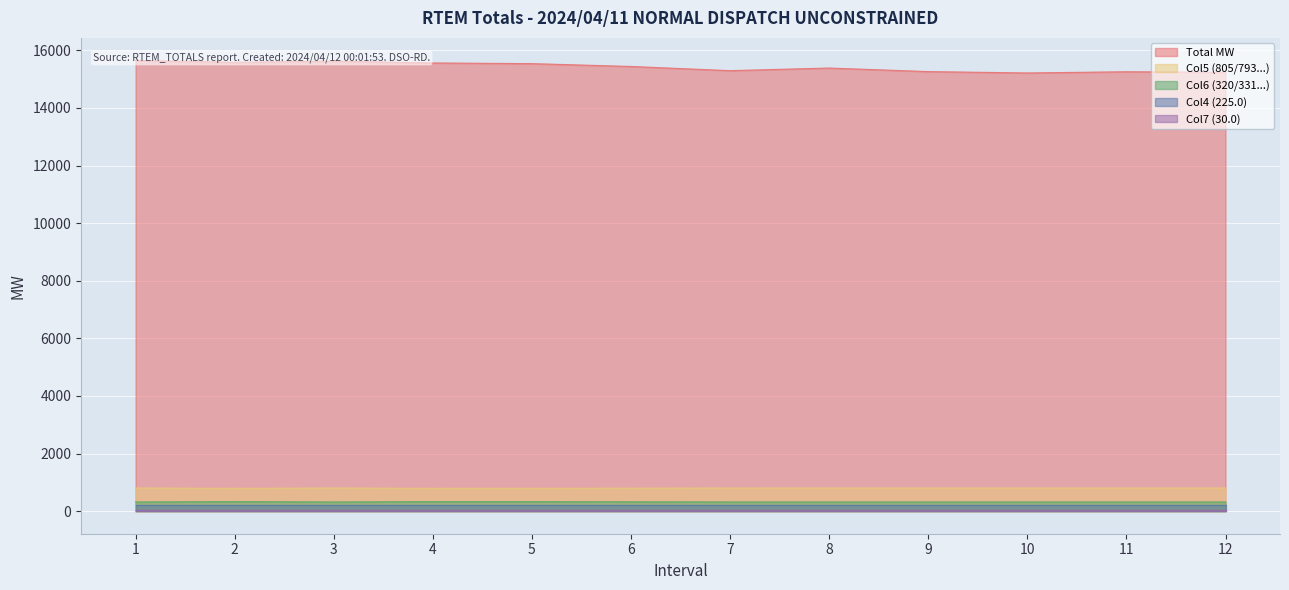

True or false: Col6 (320/331...) has more than 0 points higher than both neighbors.

True